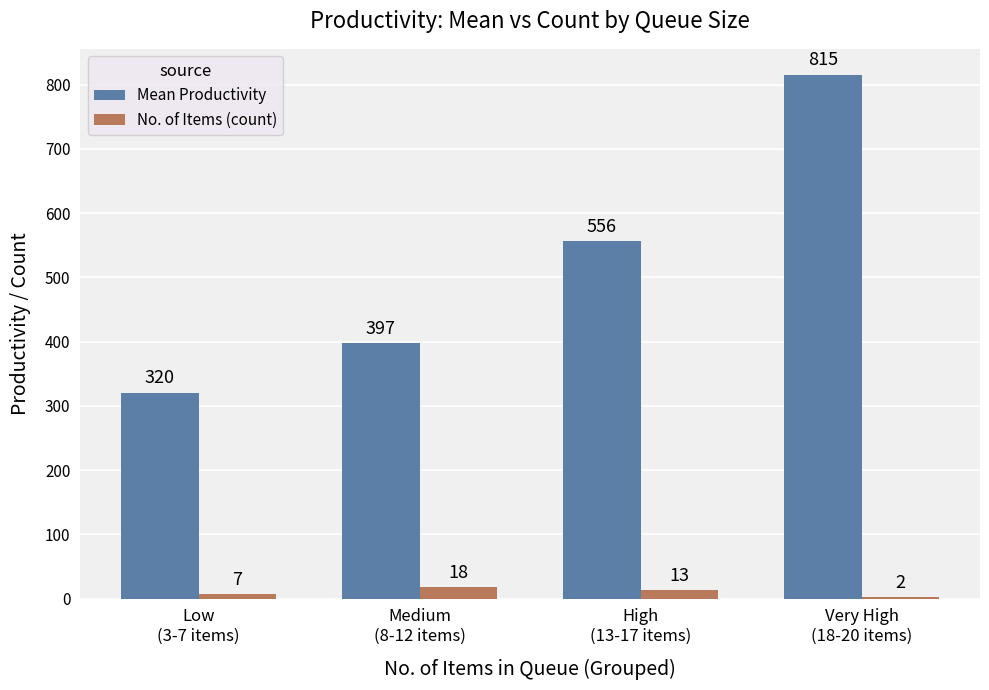

Is the value of No. of Items (count) at Very High
(18-20 items) greater than the value of Mean Productivity at Medium
(8-12 items)?

No